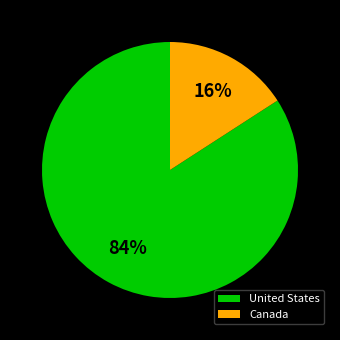

To the nearest percent, what is the difference between the United States and Canada slice percentages?

68%